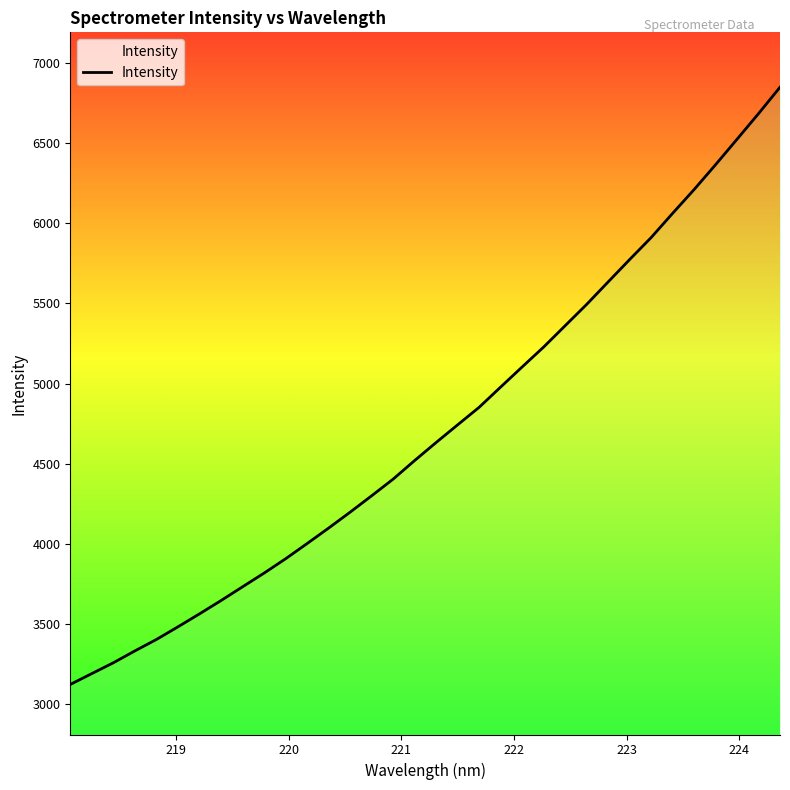

What is the smallest value displayed?

3122.8